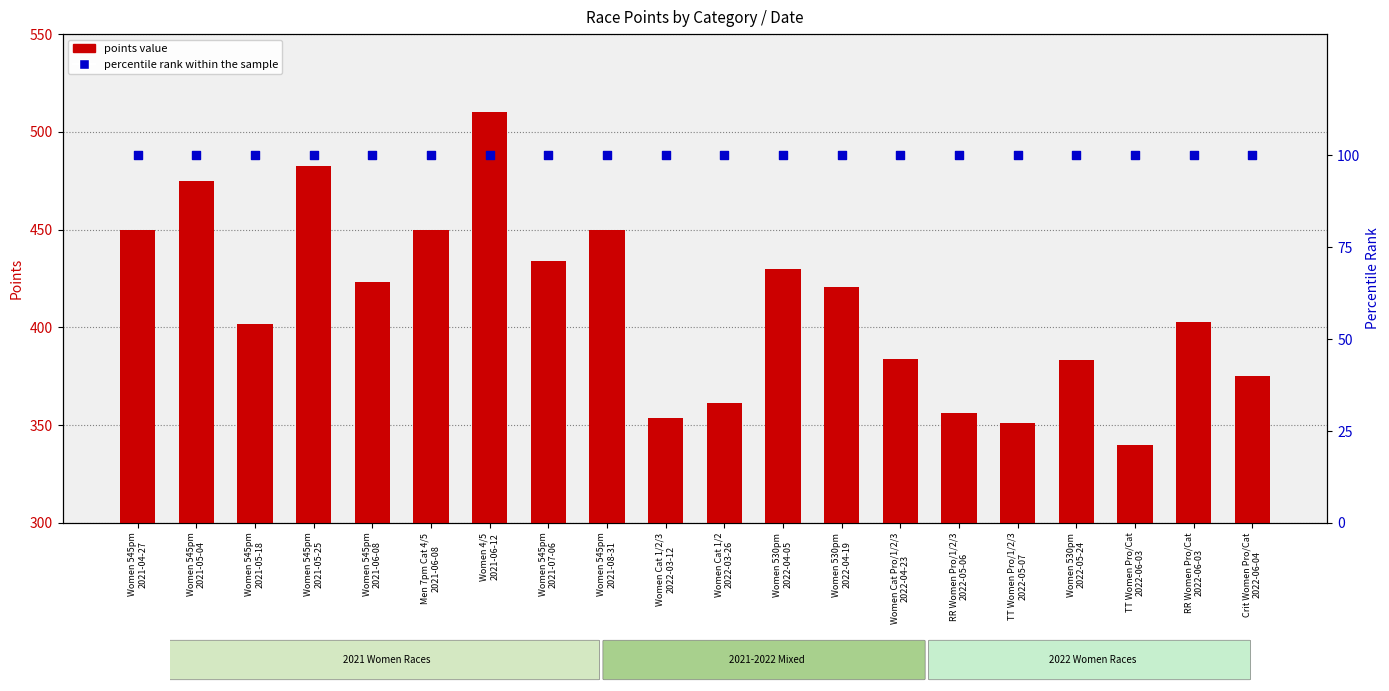

Which series contains the lowest Y value?

percentile rank within sample